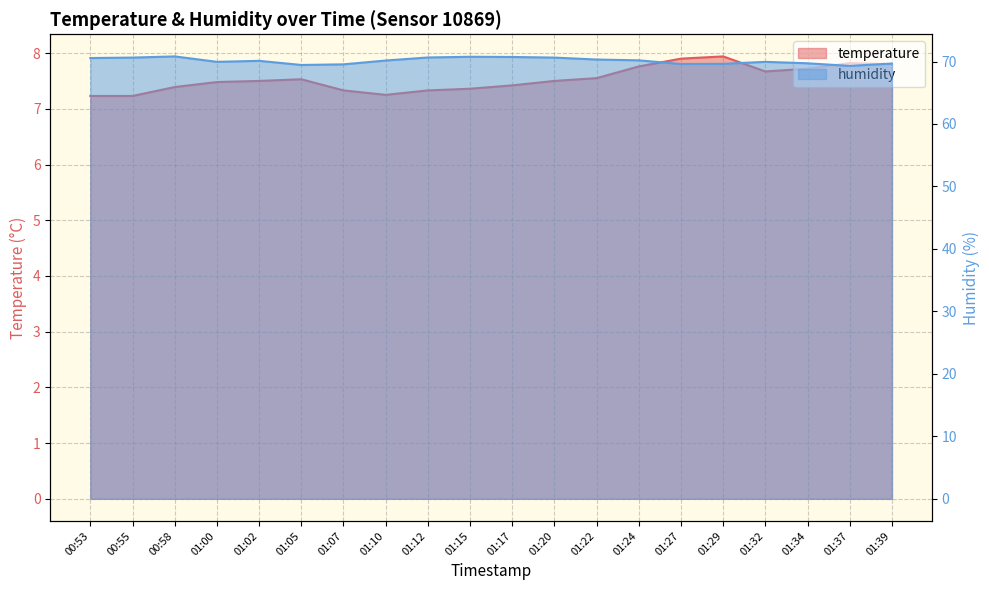

True or false: temperature has a value of 7.2 at 01:10.

True